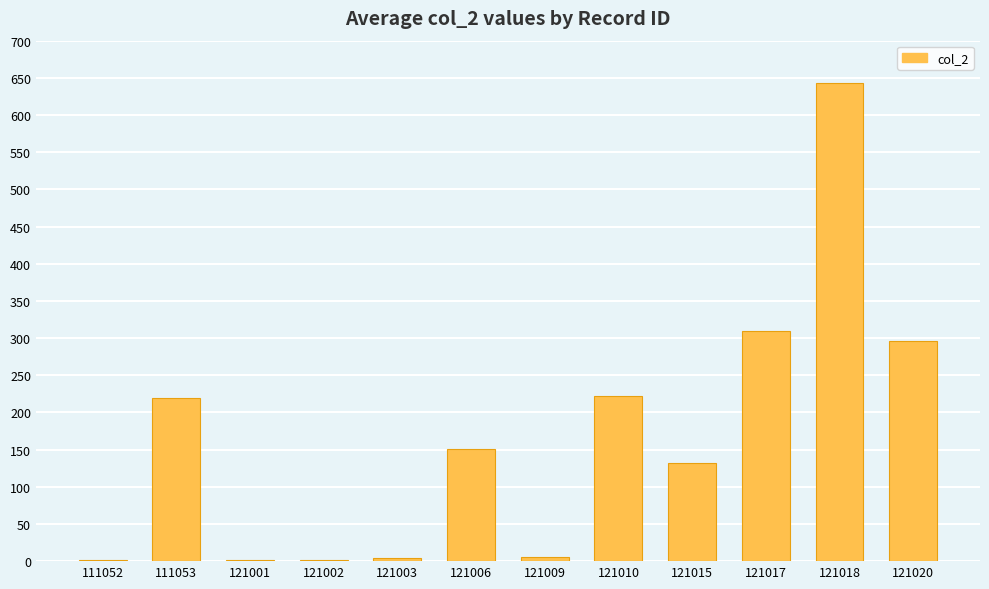

What is the sum of all values?

1987